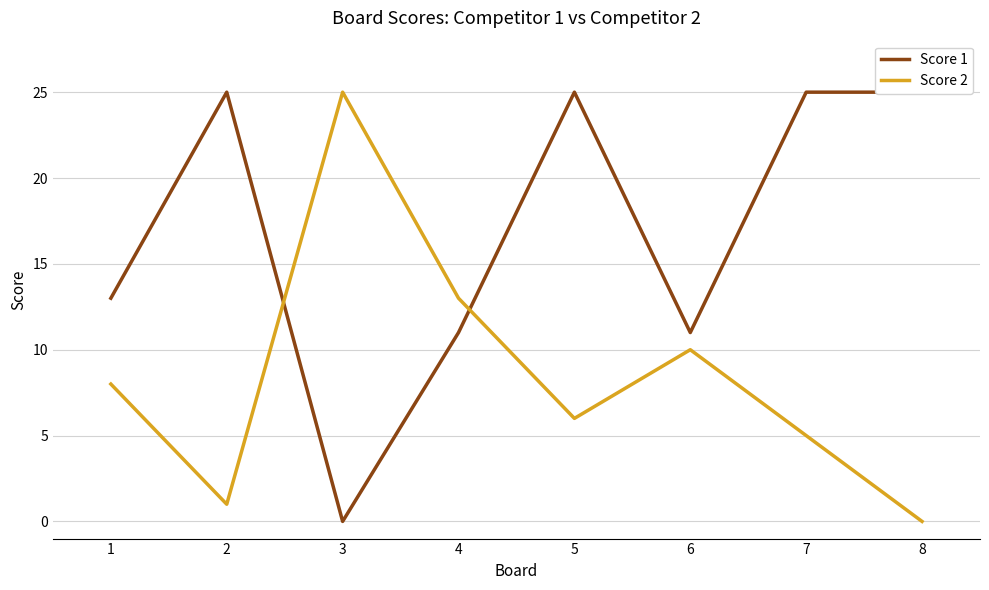

What is the maximum value shown in the chart?

25